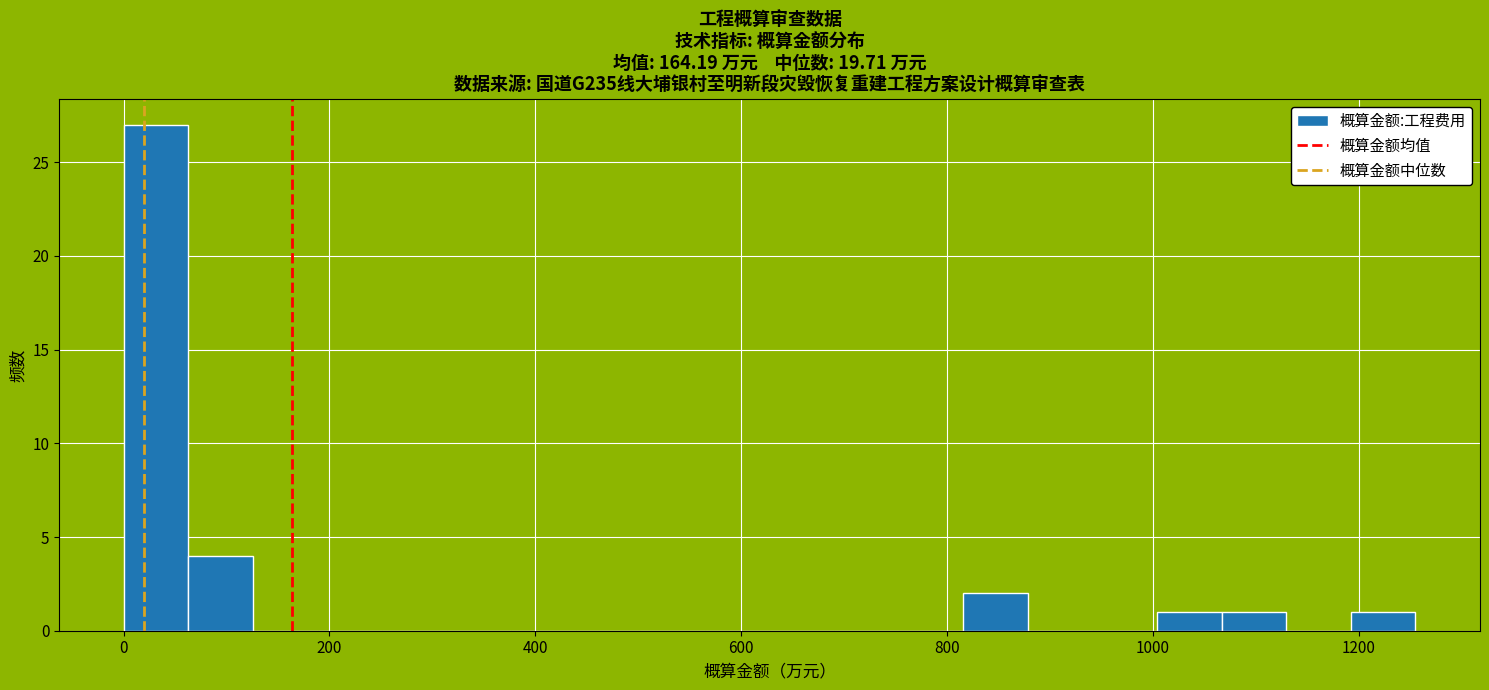

Read against the x-axis, roughly where is the centre of the tallest bar?

40